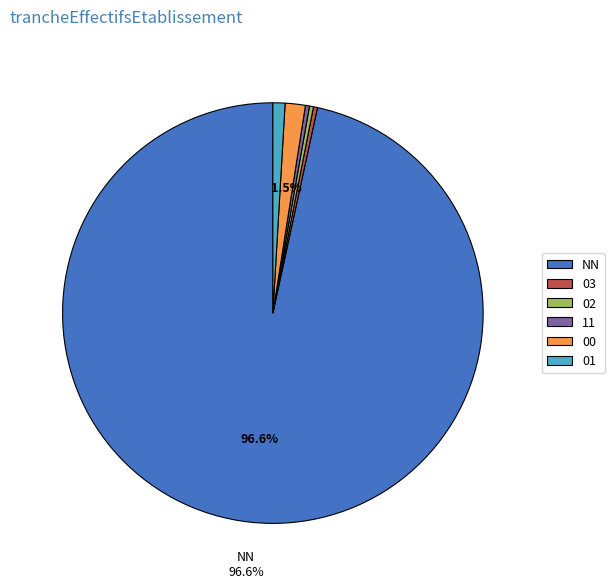

Count the number of slices in the pie.

6